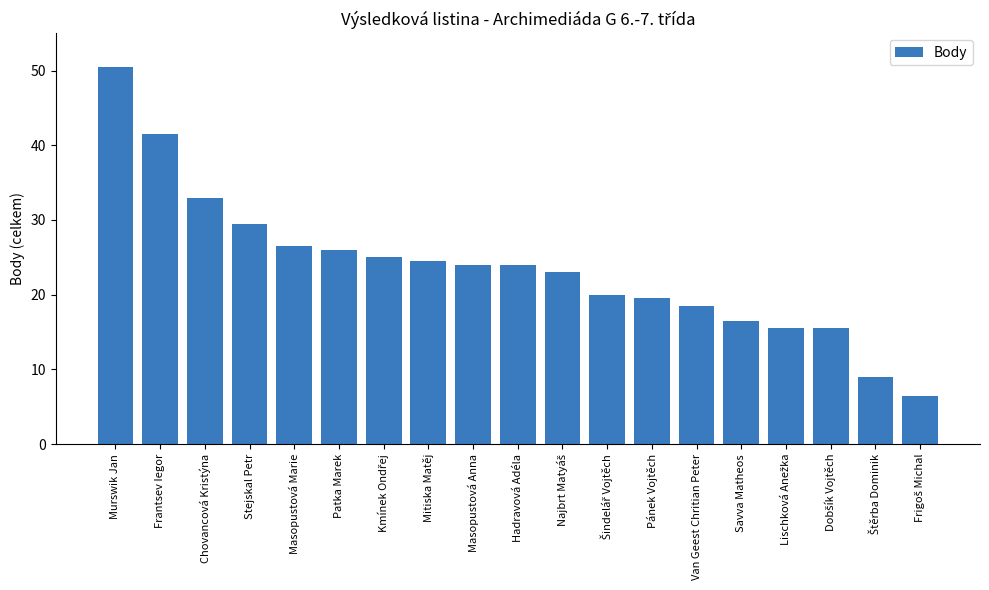

What is the label of the 19th bar from the right?

Murswik Jan